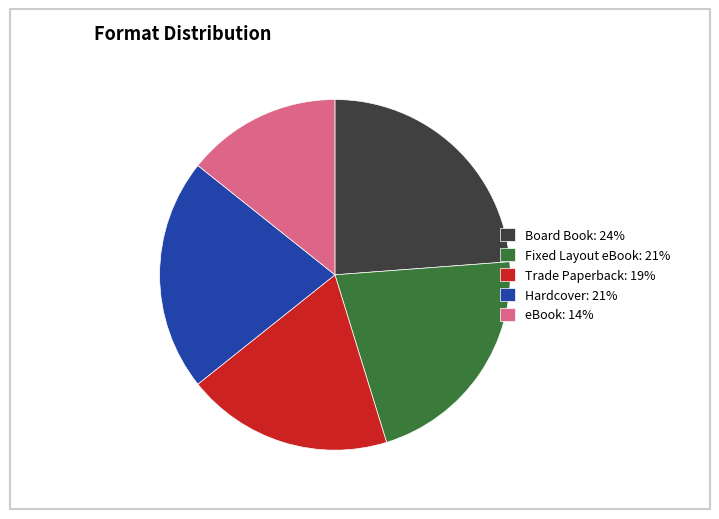

What is the ratio of the value at Board Book: 24% to the value at Fixed Layout eBook: 21%?

1.1